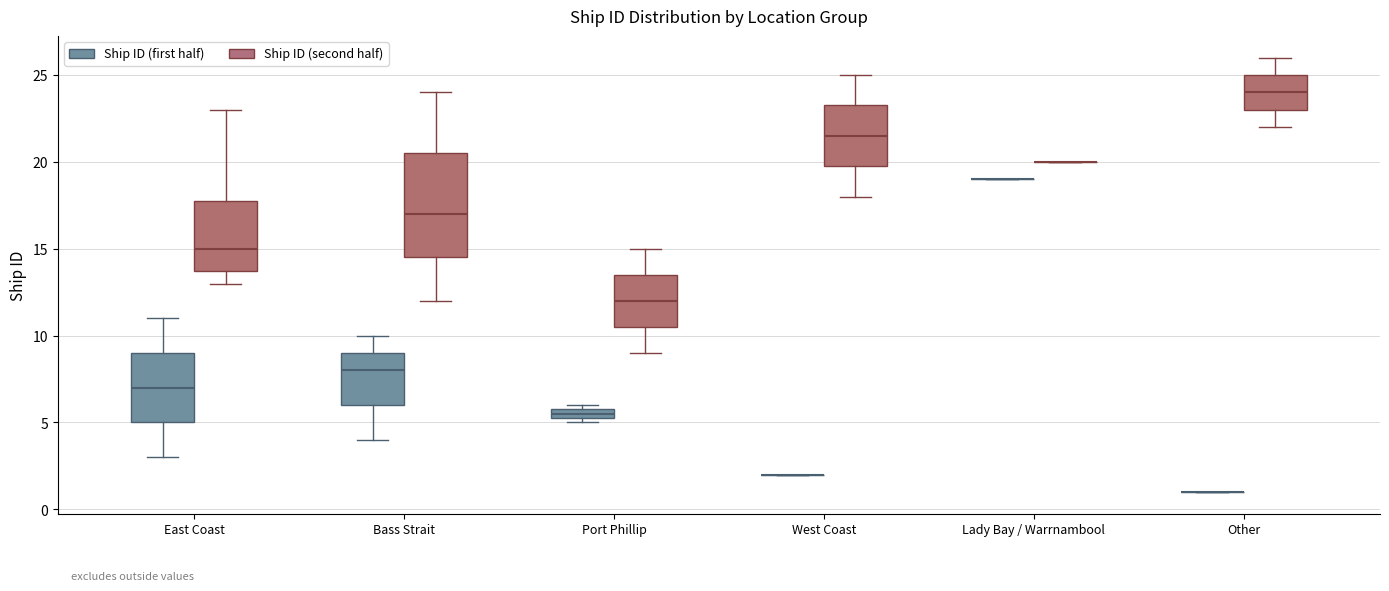

Comparing the boxes themselves (not the whiskers), which one is the tallest?

Bass Strait (Ship ID (second half))